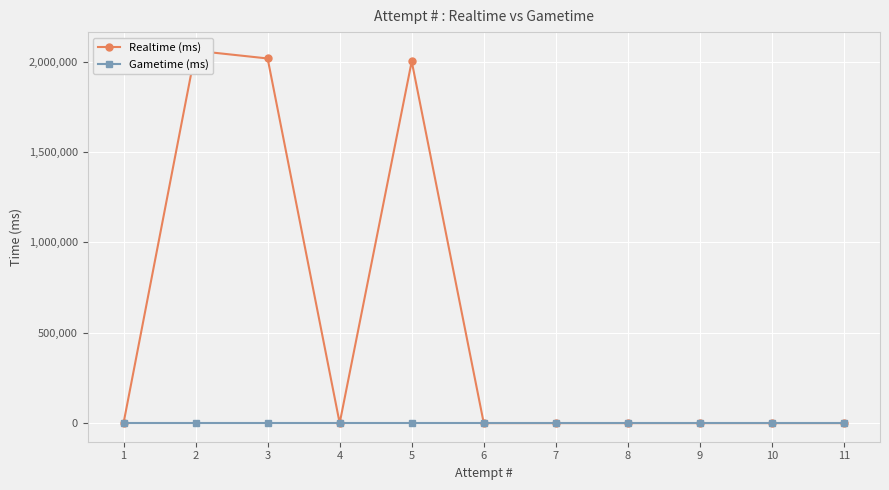

True or false: Gametime (ms) has more than 2 interior local peaks.

False